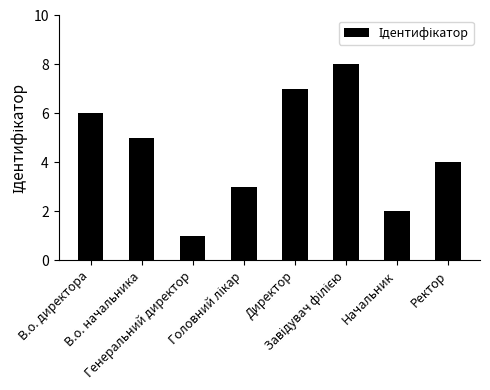

Does the chart contain any negative values?

No